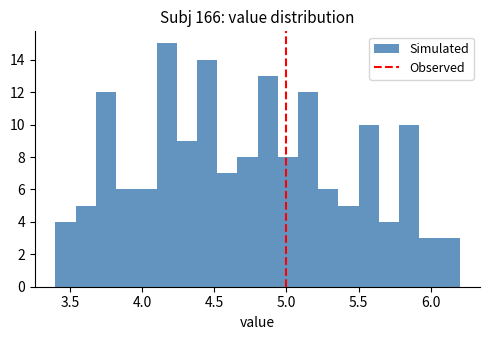

Read against the x-axis, roughly where is the centre of the tallest bar?

4.15